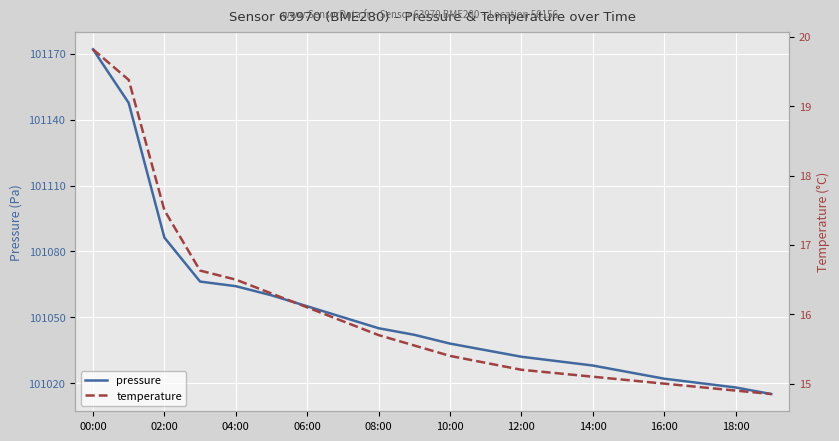

The value of pressure at 02:00 is 101086.3. True or false?

True